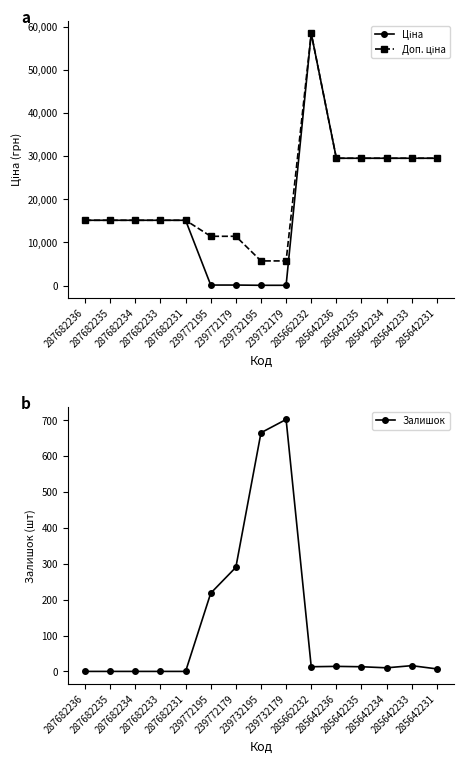

Rank the series at 285662232 from highest to lowest value.

Ціна, Доп. ціна, Залишок